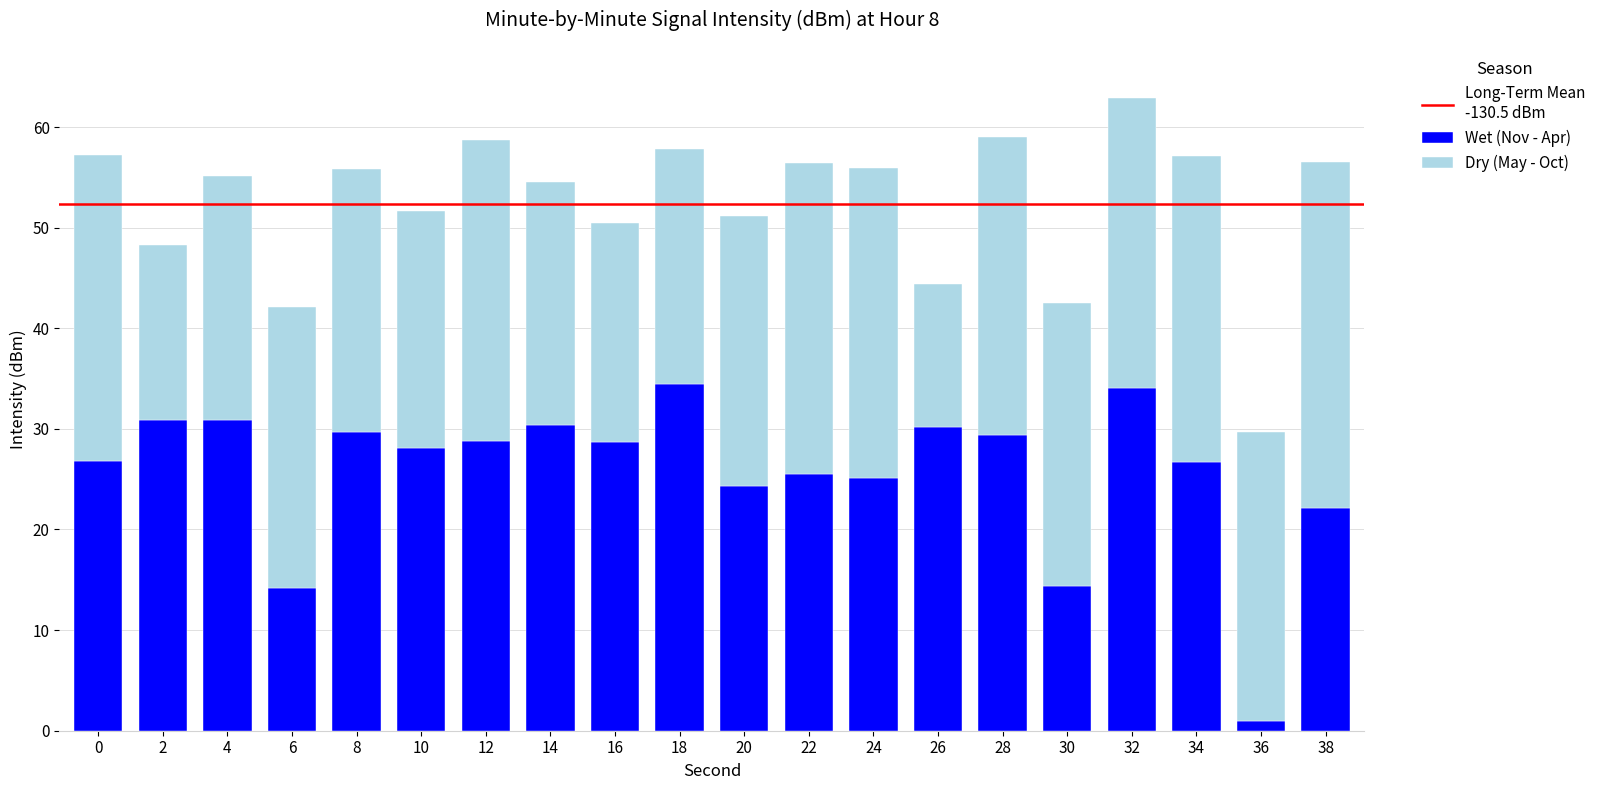

What is the difference between the maximum and minimum values in the Wet (Nov - Apr) series?

33.4